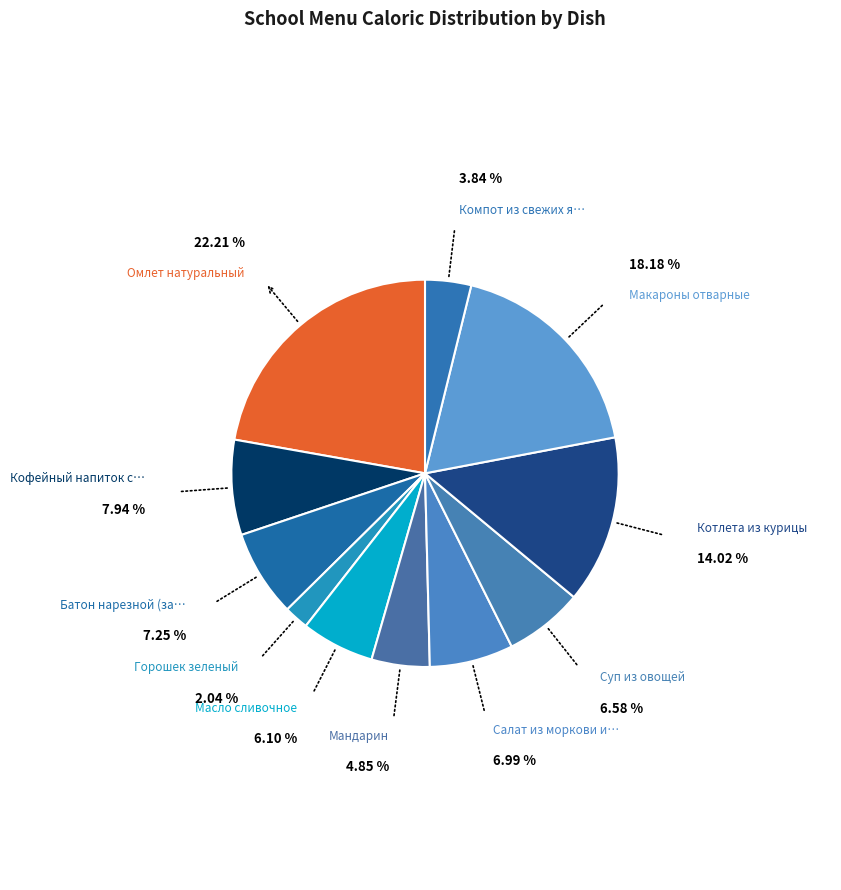

How many slices are in this pie chart?

11